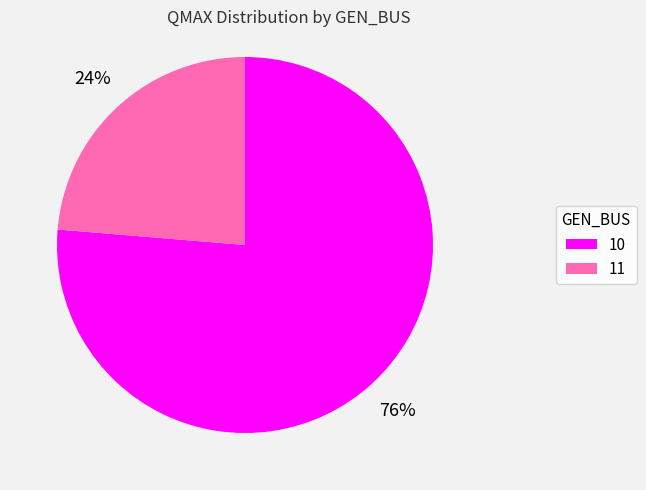

Which category has the smallest portion of the pie?

11